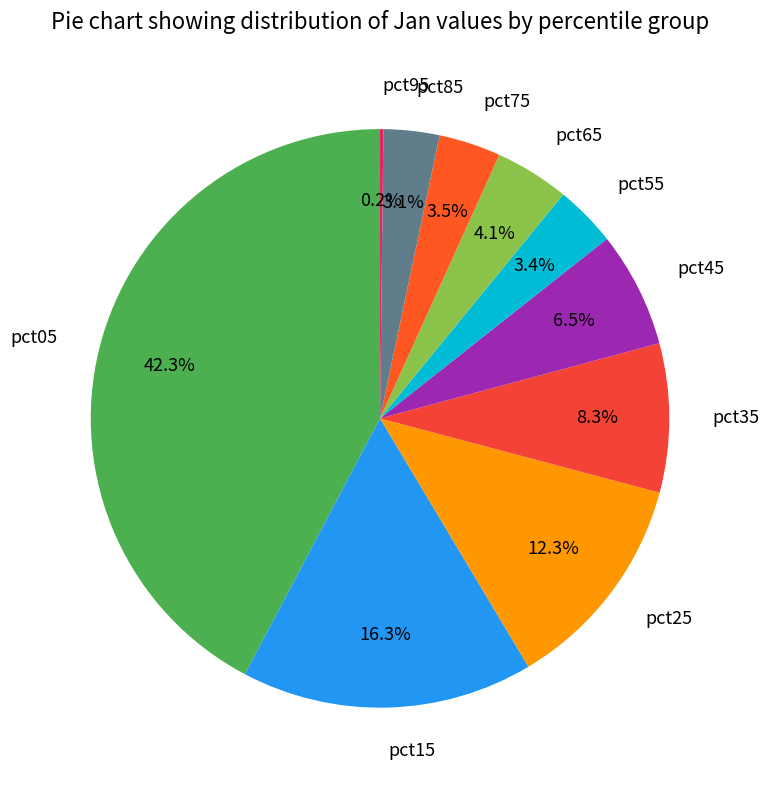

True or false: pct05 accounts for 28% of the total.

False